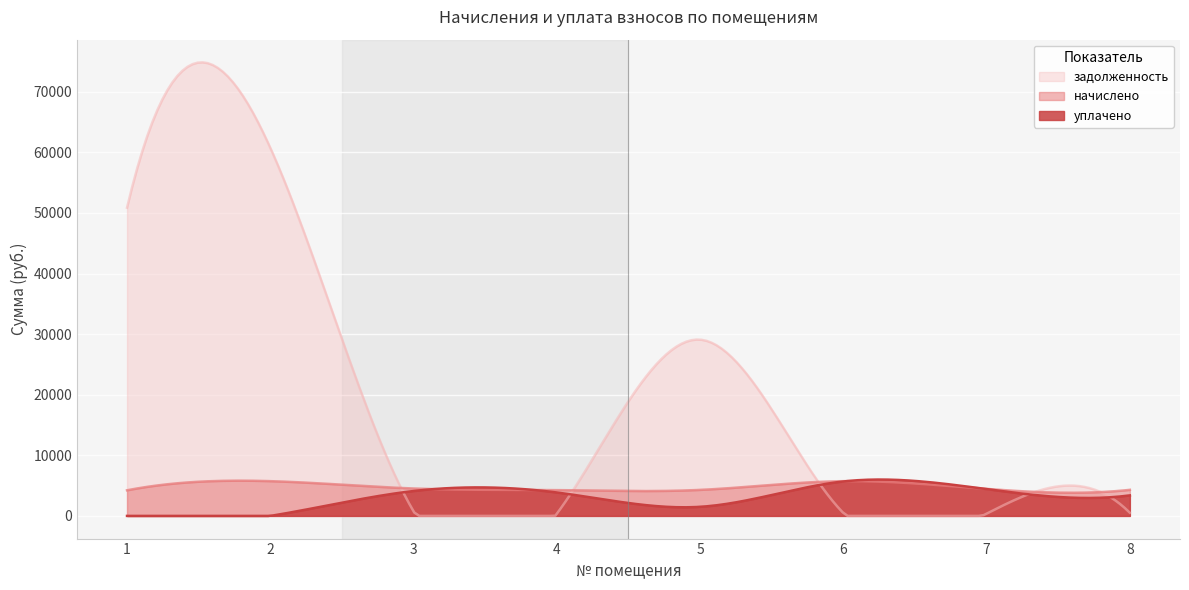

Reading right to left, list all the values displayed in this chart.

начислено: 4302.2	4459.4	5736.2	4292.9	4255.9	4524.2	5736.2	4228.2
уплачено: 3387.1	4420.9	5685.6	1500.0	3865.8	4107.2	0.0	0.0
задолженность: 516.8	370.6	478.0	29095.4	354.7	759.9	60763.7	50879.2